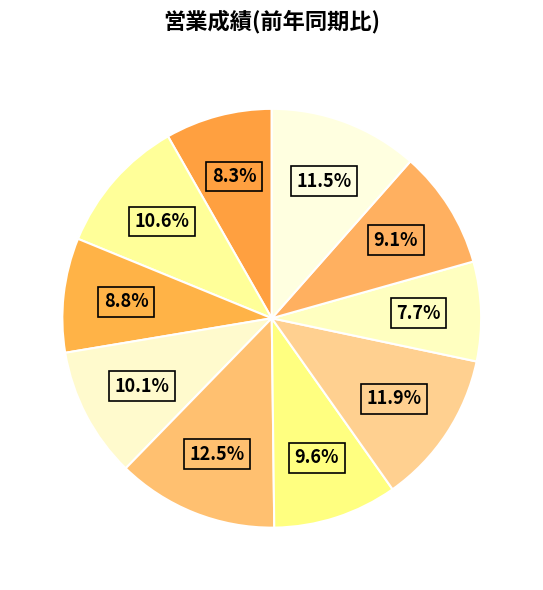

How many slices are in this pie chart?

10